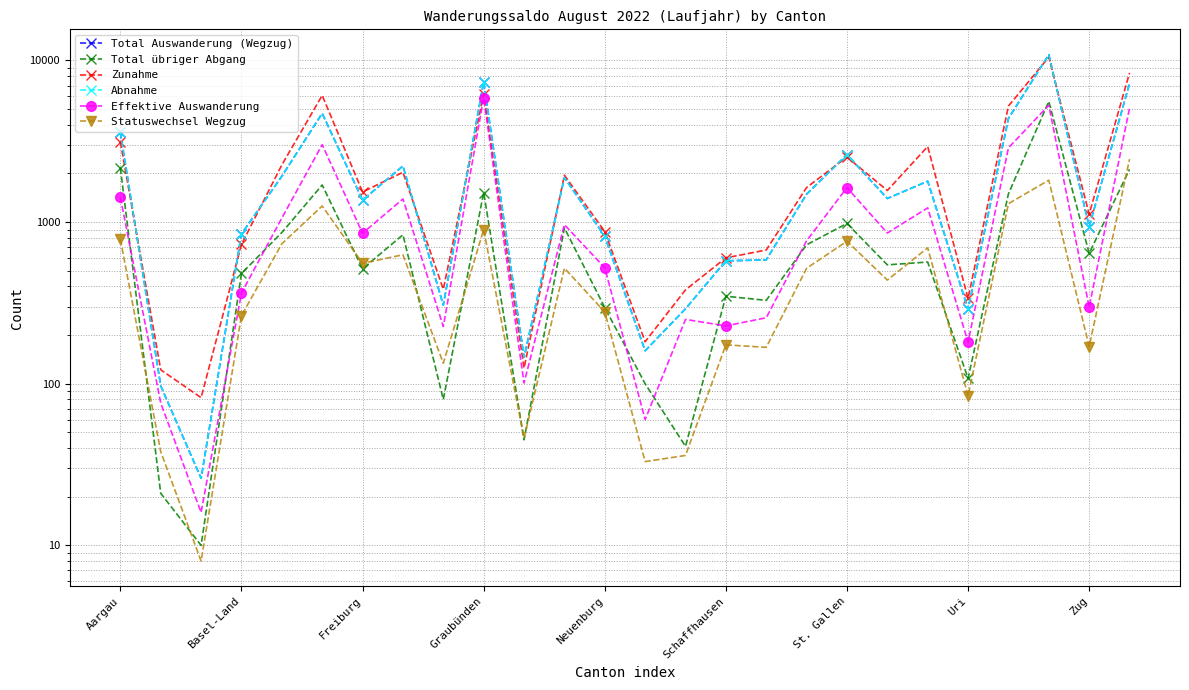

How many categories are shown in the chart?

26